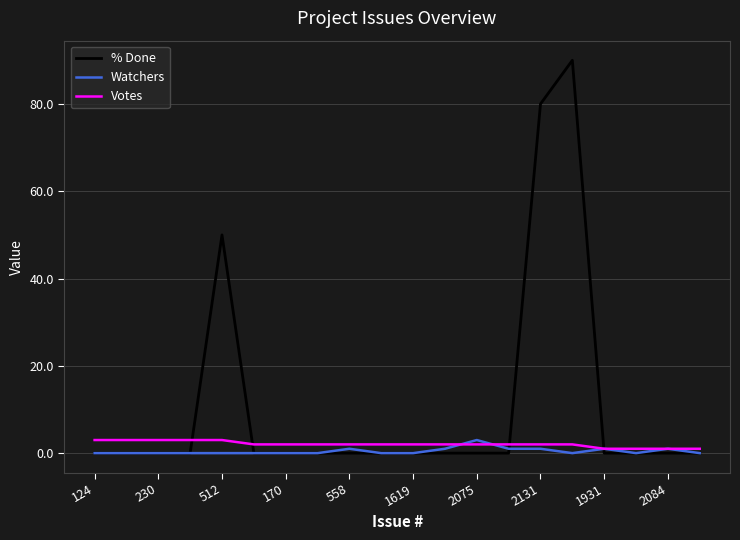

Which series has the largest range (max minus min)?

% Done